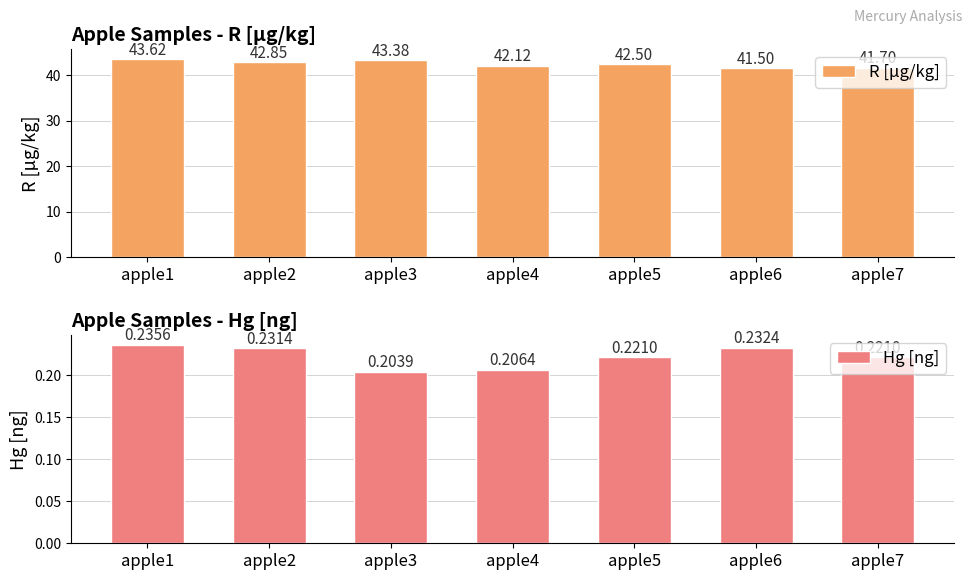

Between apple3 and apple7, which series saw the biggest shift?

R [µg/kg]